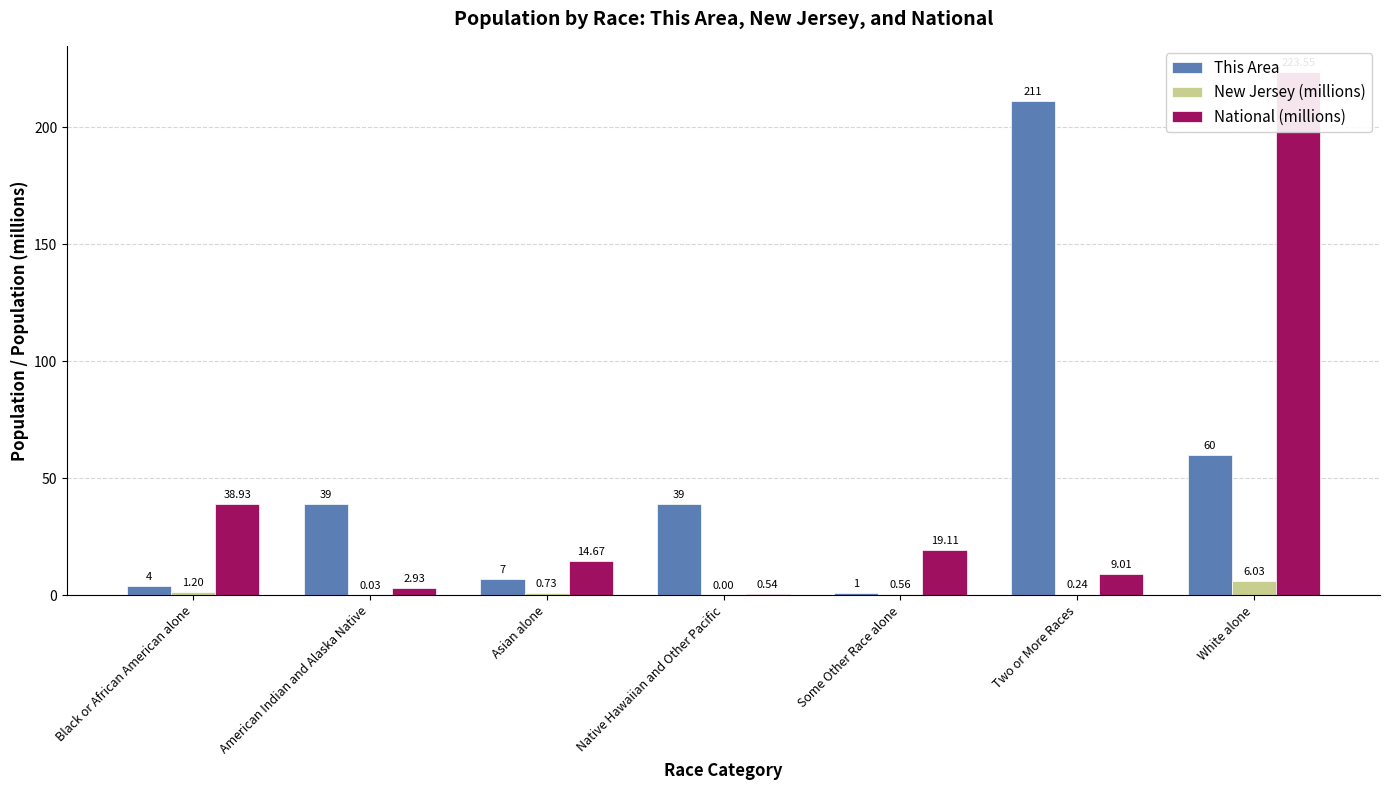

What is the difference between the National (millions) values at Black or African American alone and White alone?

184.6